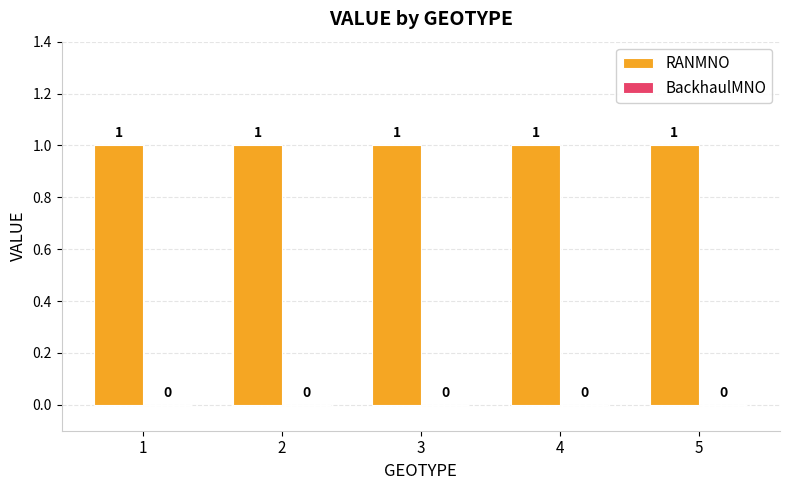

True or false: BackhaulMNO has a value of 0 at 3.

True